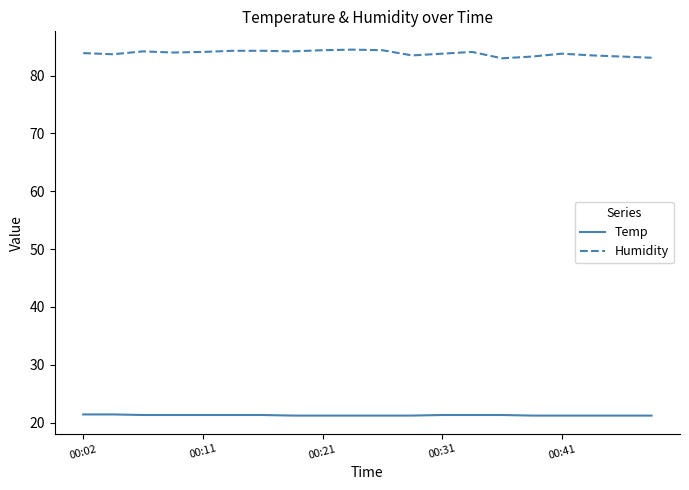

What is the difference between the maximum and minimum values in the Humidity series?

1.5